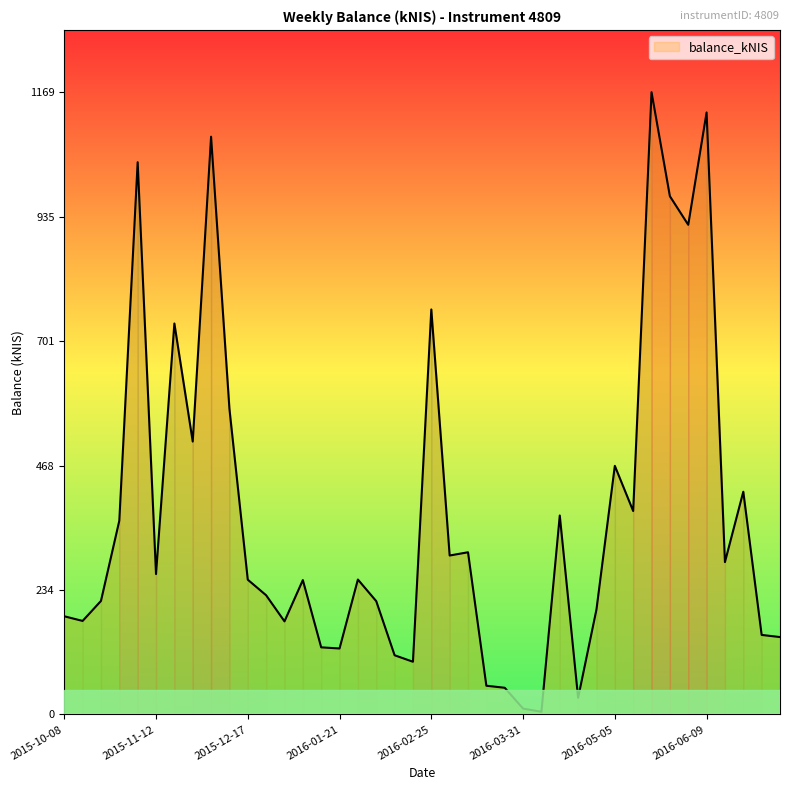

True or false: there are more than 1 points higher than both neighbors.

True